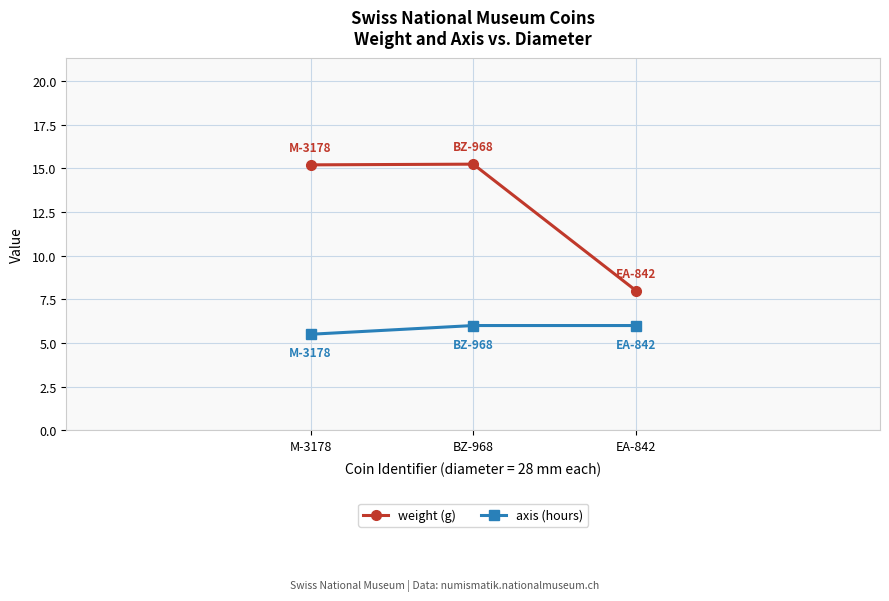

Reading left to right, transcribe all the data shown in this chart.

weight (g): 15.2	15.2	8.0
axis (hours): 5.5	6.0	6.0